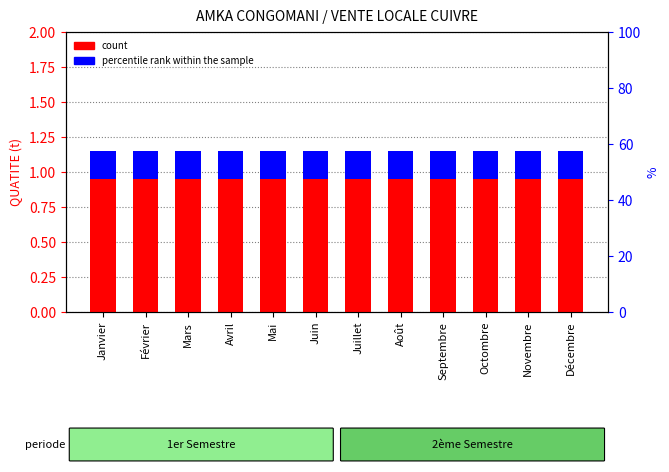

List the labels in order of percentile rank within the sample value, largest first.

Janvier, Février, Mars, Avril, Mai, Juin, Juillet, Août, Septembre, Octombre, Novembre, Décembre